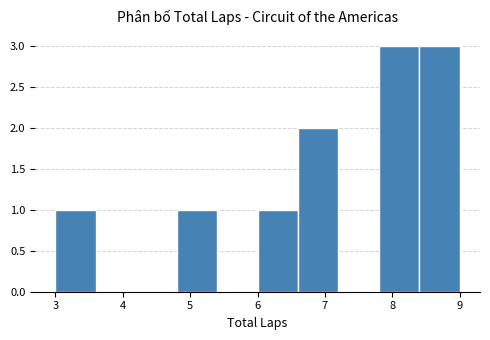

What is the height of the bar covering 7.8 to 8.4 on the x-axis? The values are not printed on the chart, so give them approximately, as read against the axis.

3